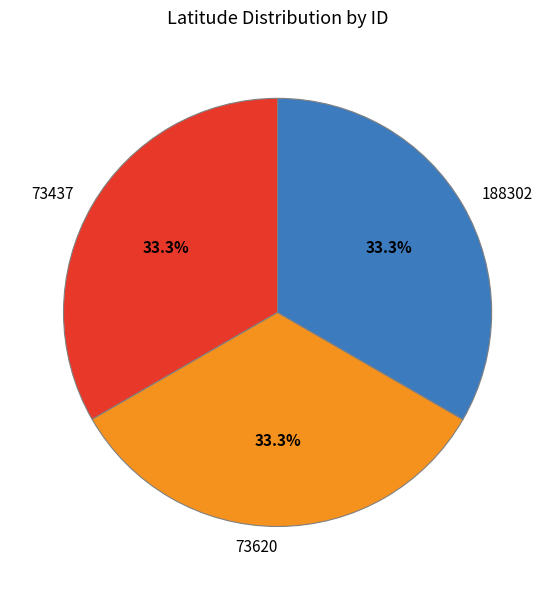

True or false: 188302 accounts for 45% of the total.

False